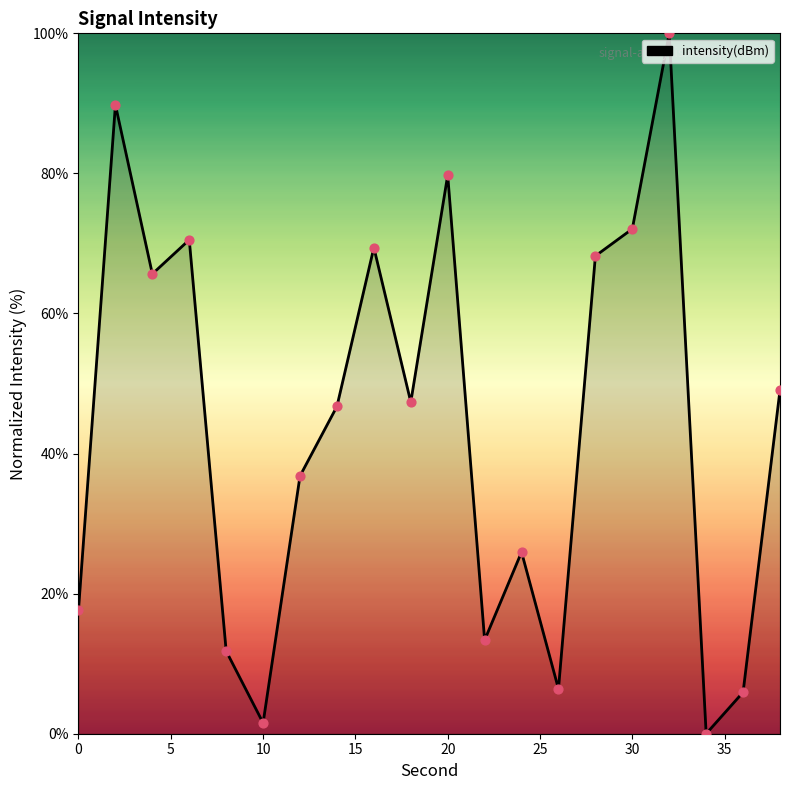

What is the maximum value shown in the chart?

100.0